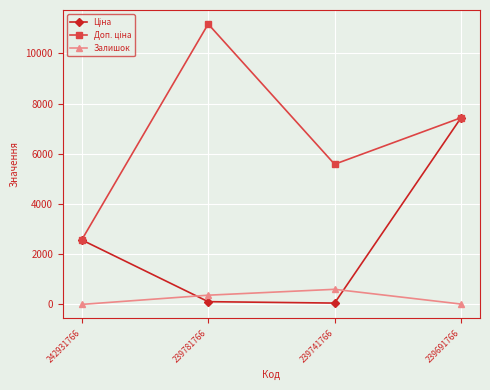

In Залишок, how many points are higher than both neighbors (excluding endpoints)?

1